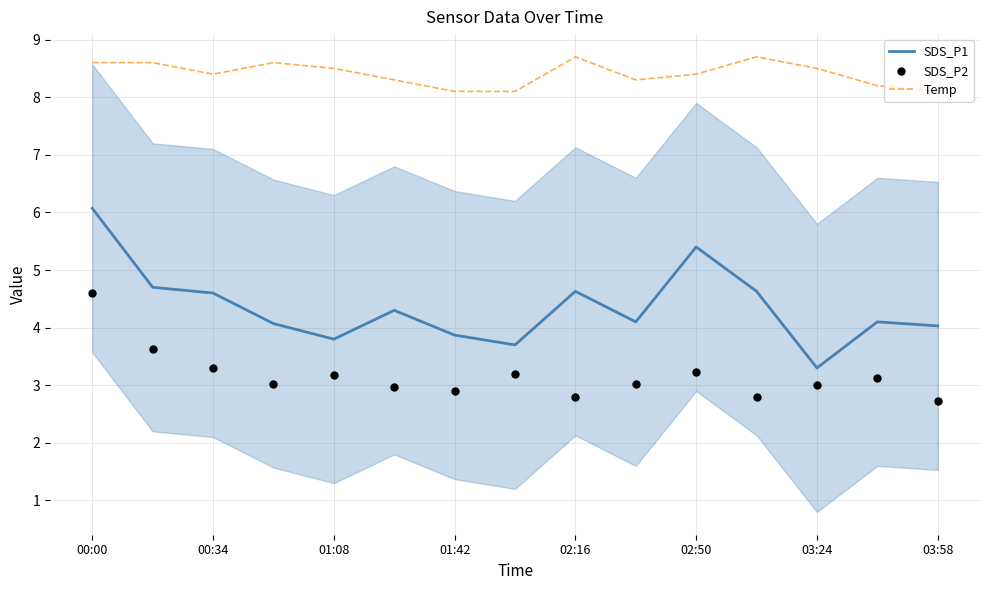

Which series reaches the minimum Y coordinate?

SDS_P2